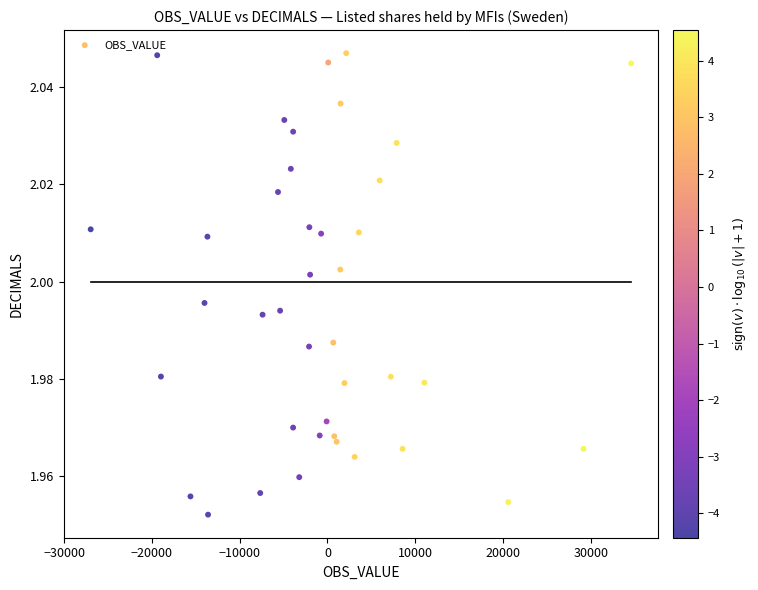

What is the range of X values (max minus min)?

61551.0